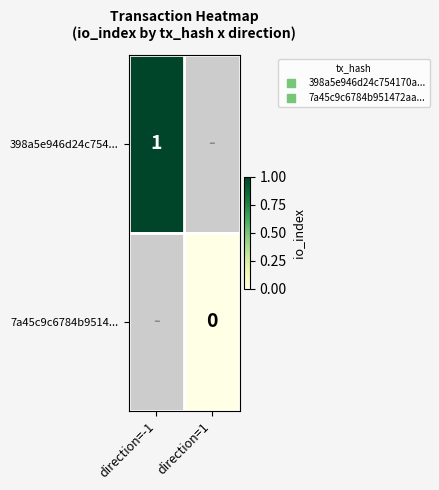

Count the number of categories in the chart.

2